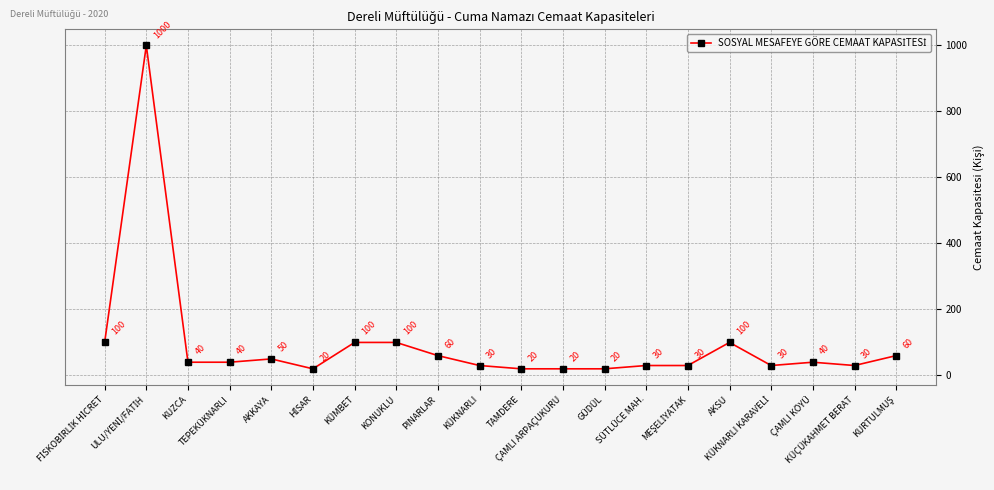

What is the sum of all values?

1920